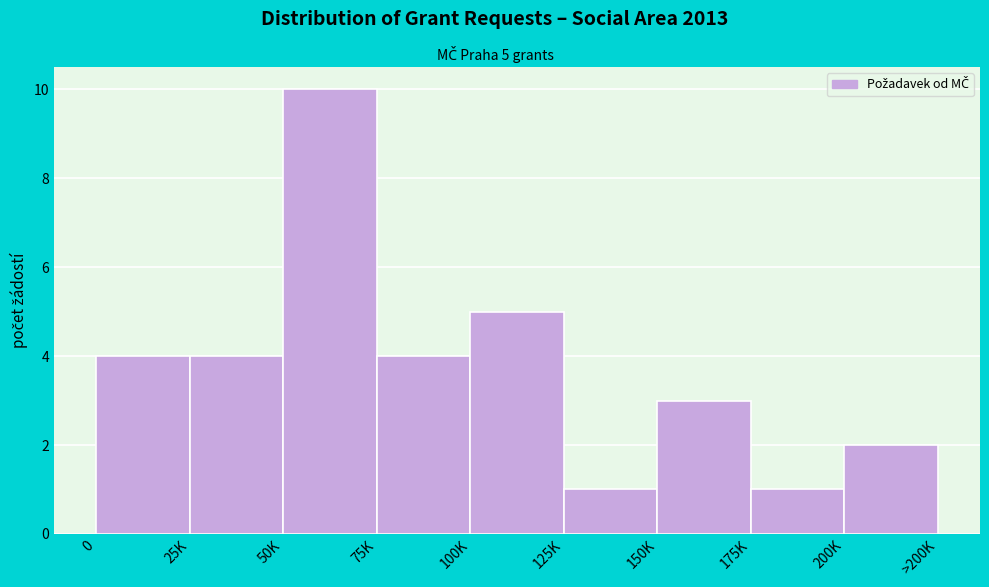

Reading left to right, transcribe all the data shown in this chart.

4	4	10	4	5	1	3	1	2